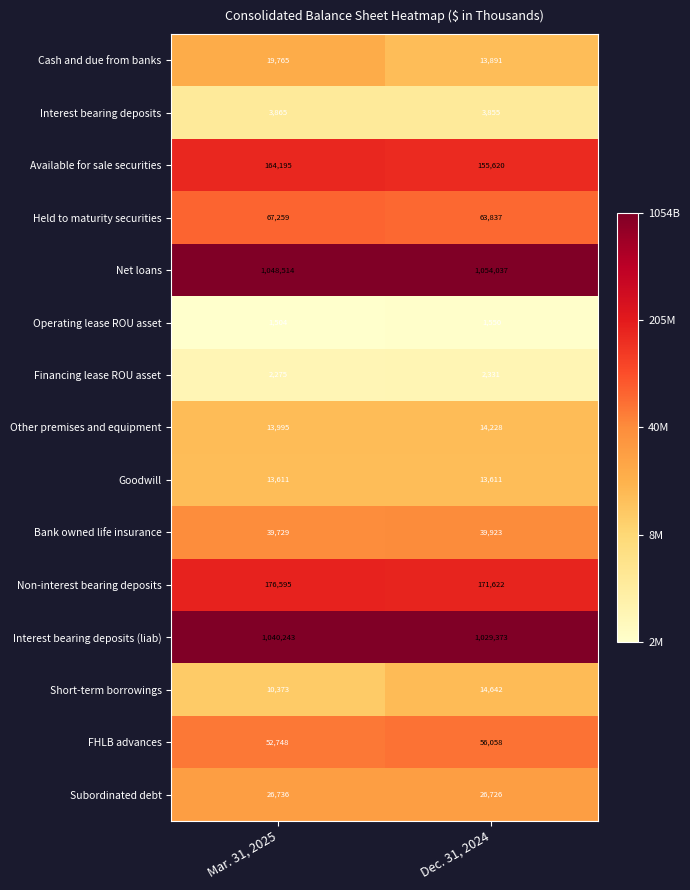

Read the Non-interest bearing deposits value at Dec. 31, 2024, to the nearest 10.

171620